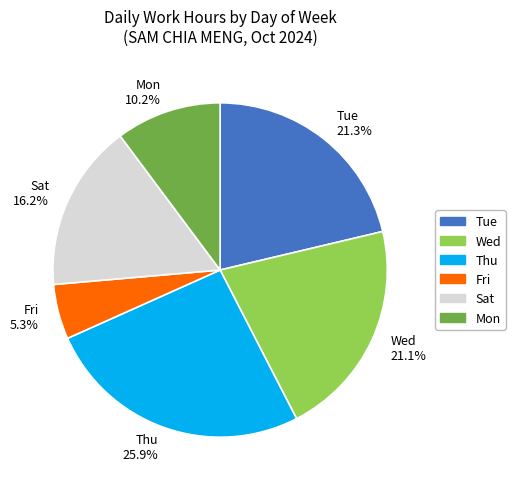

What percentage do Thu 25.9% and Tue 21.3% together represent?

47.2%